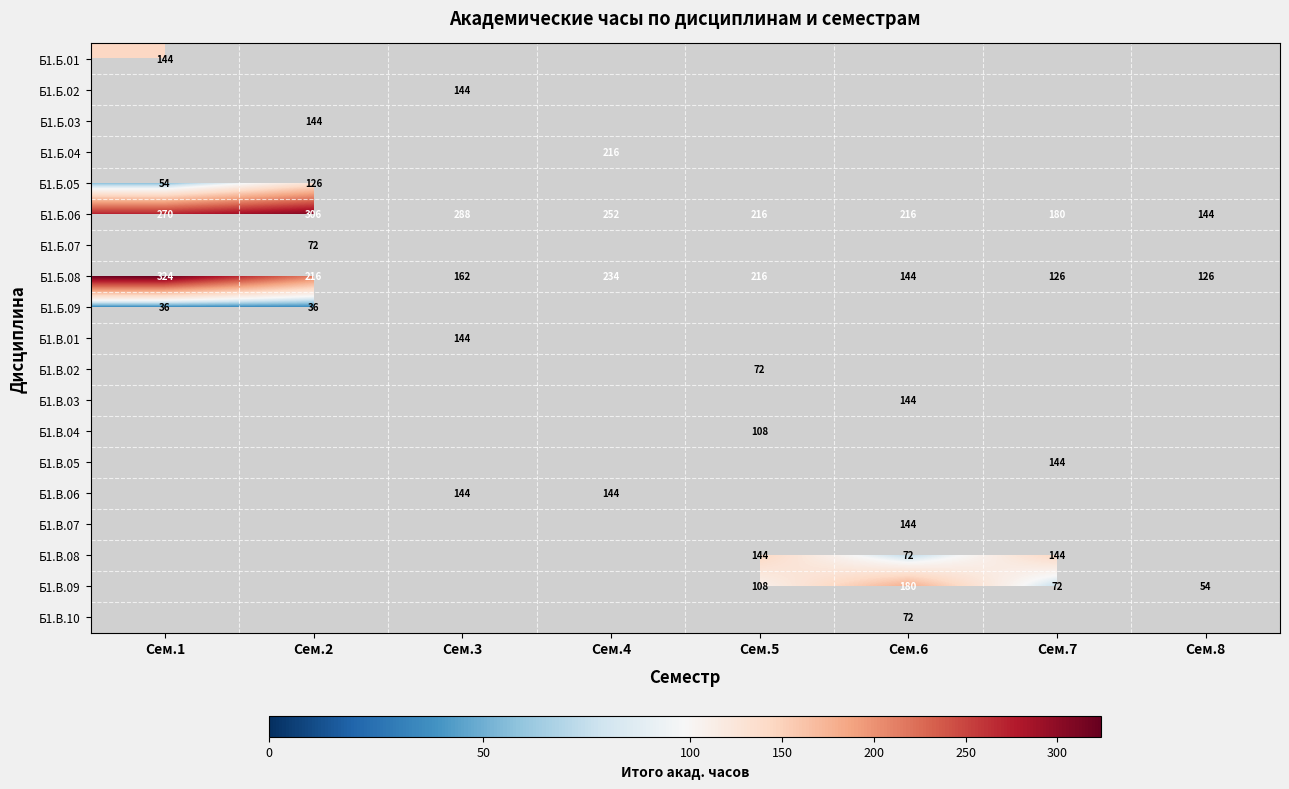

Which category has the highest value in the Б1.Б.08 series?

Сем.1